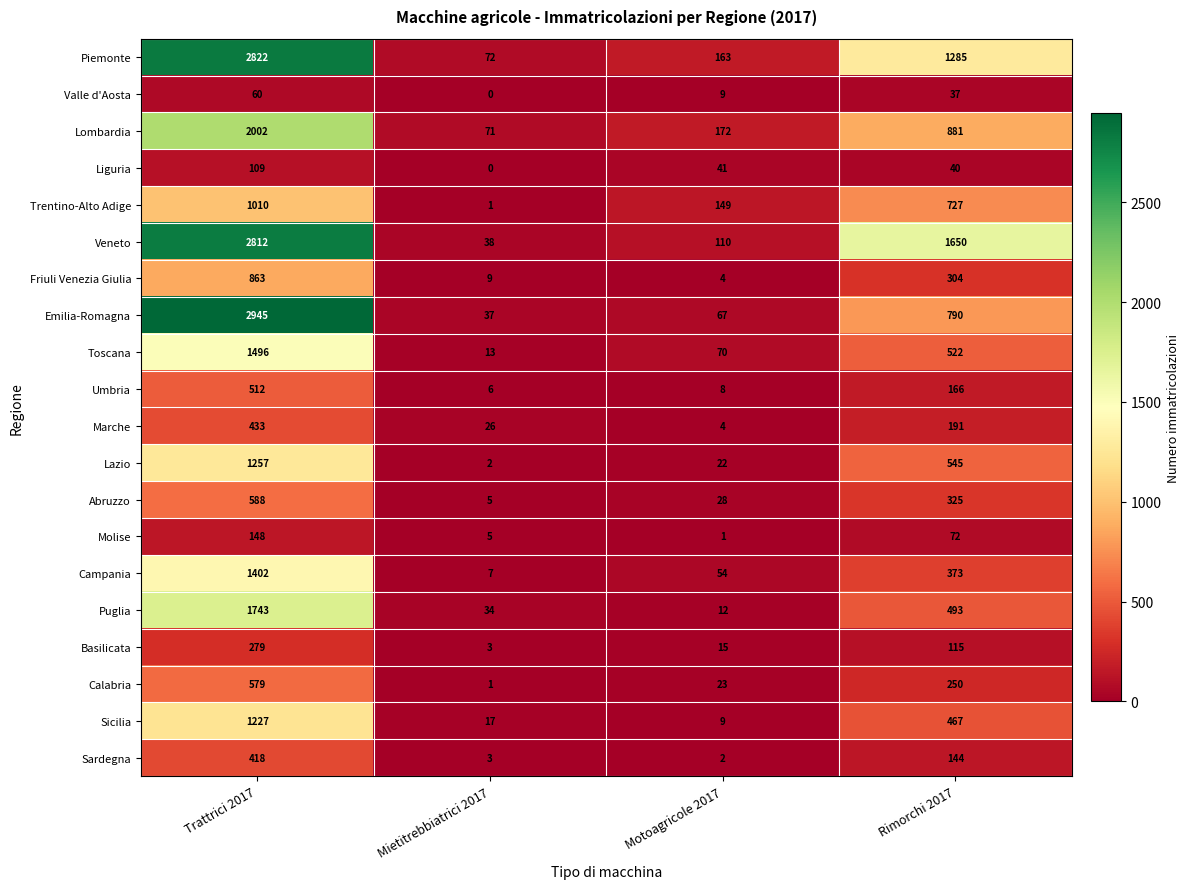

What is the total value across all series at Rimorchi 2017?

9377